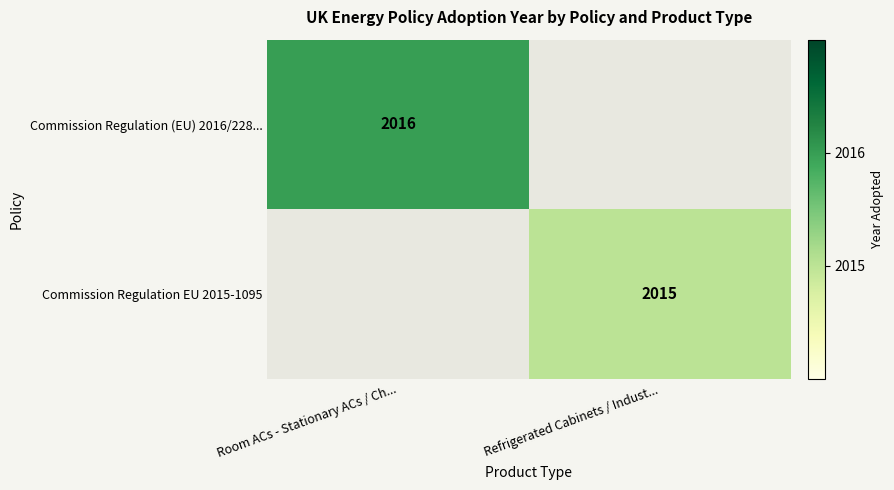

How many distinct data groups are displayed?

2